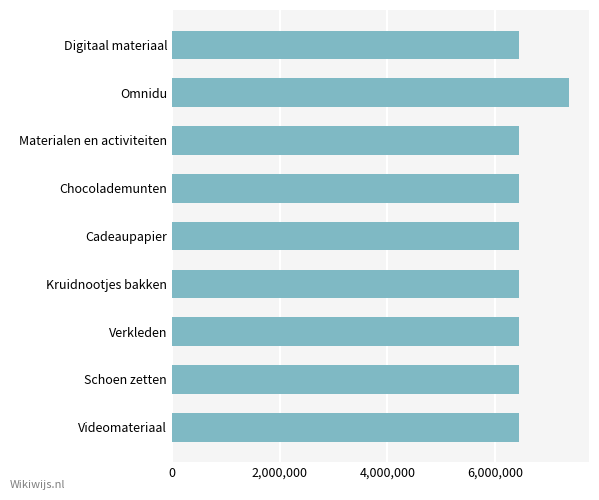

The value at Digitaal materiaal is 9572388. True or false?

False